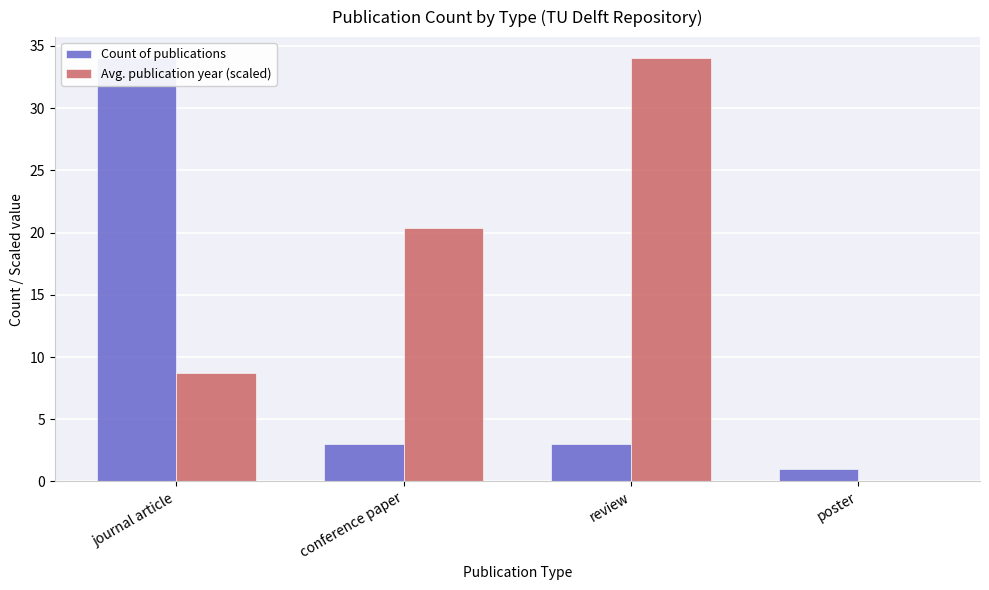

Where does the Count of publications series first go above 3?

journal article